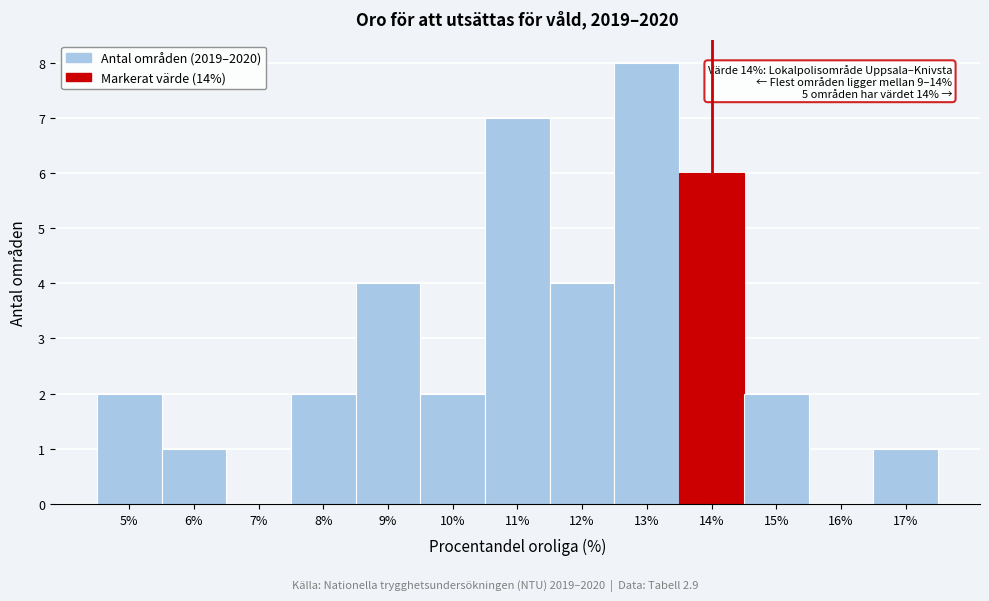

Which range on the x-axis has the tallest bar?

12.5 to 13.5